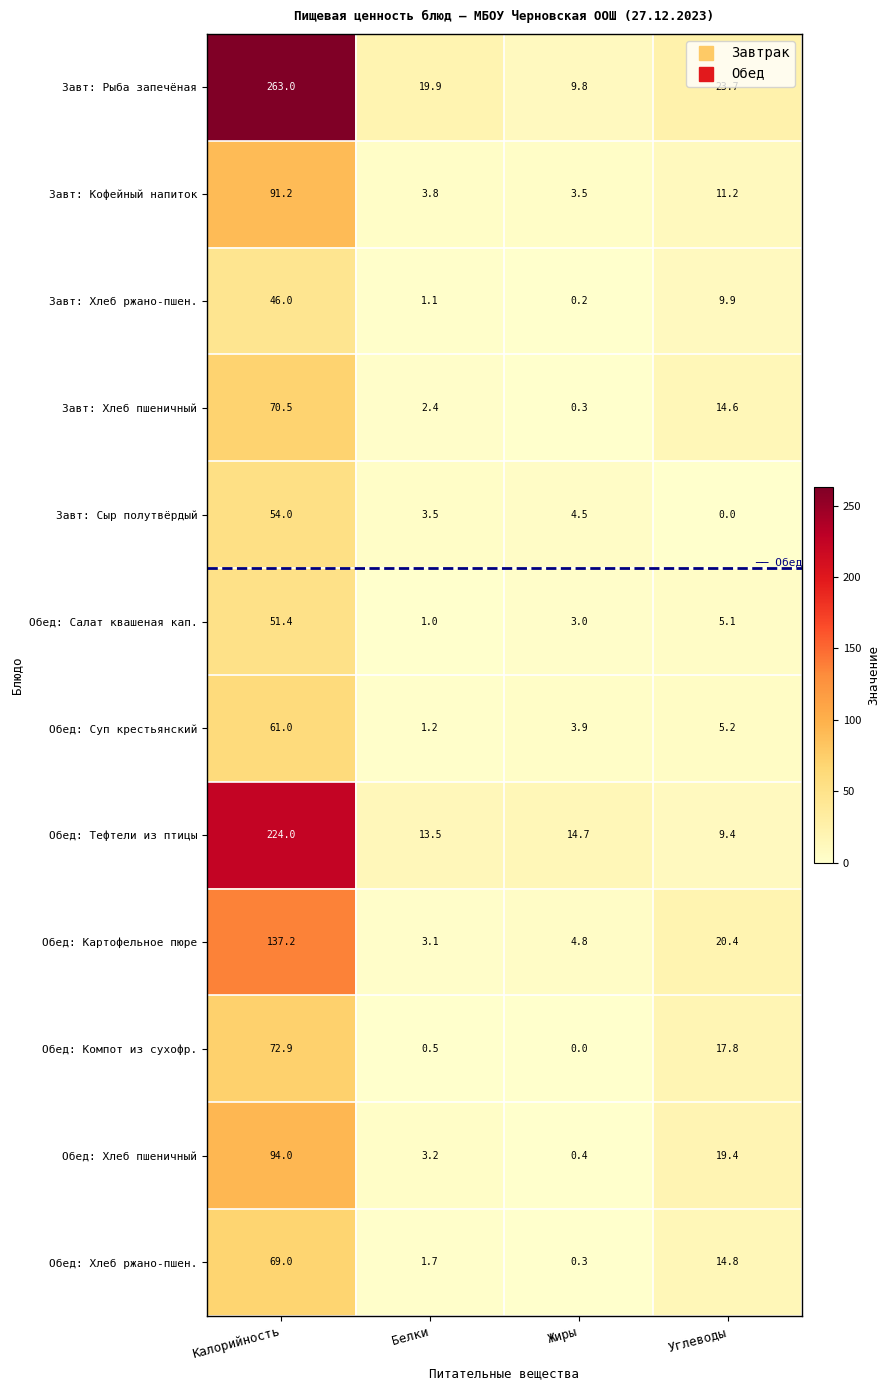

What is the spread (max minus min) of values at Жиры?

14.7